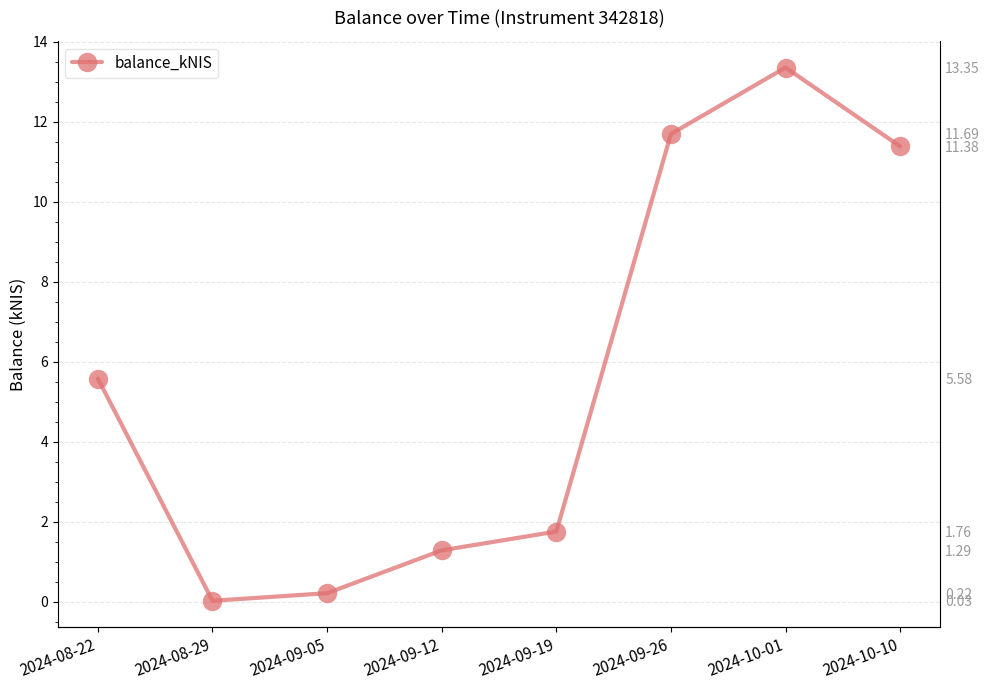

What is the value of the 3rd point from the left?

0.2